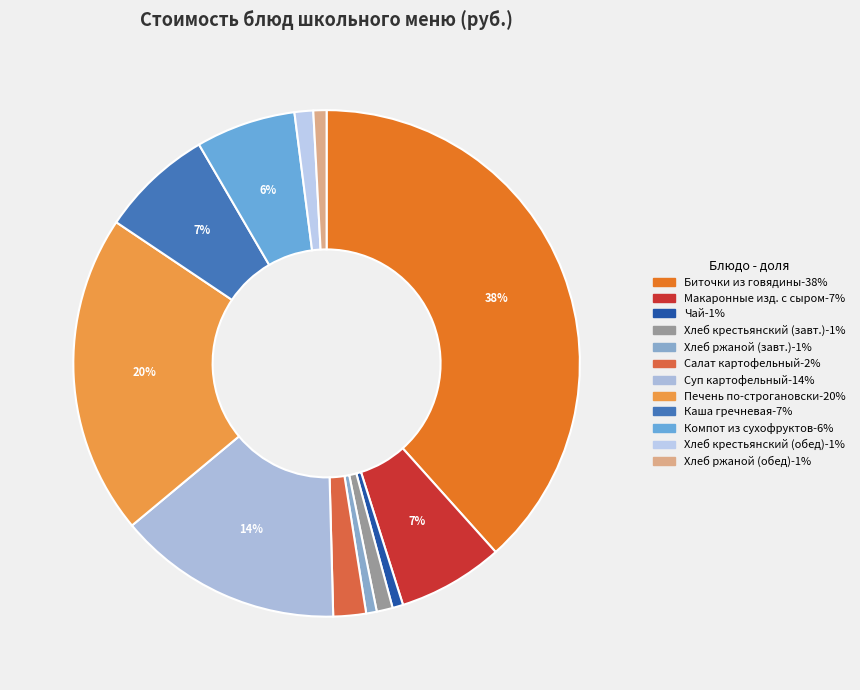

Count the number of slices in the pie.

12